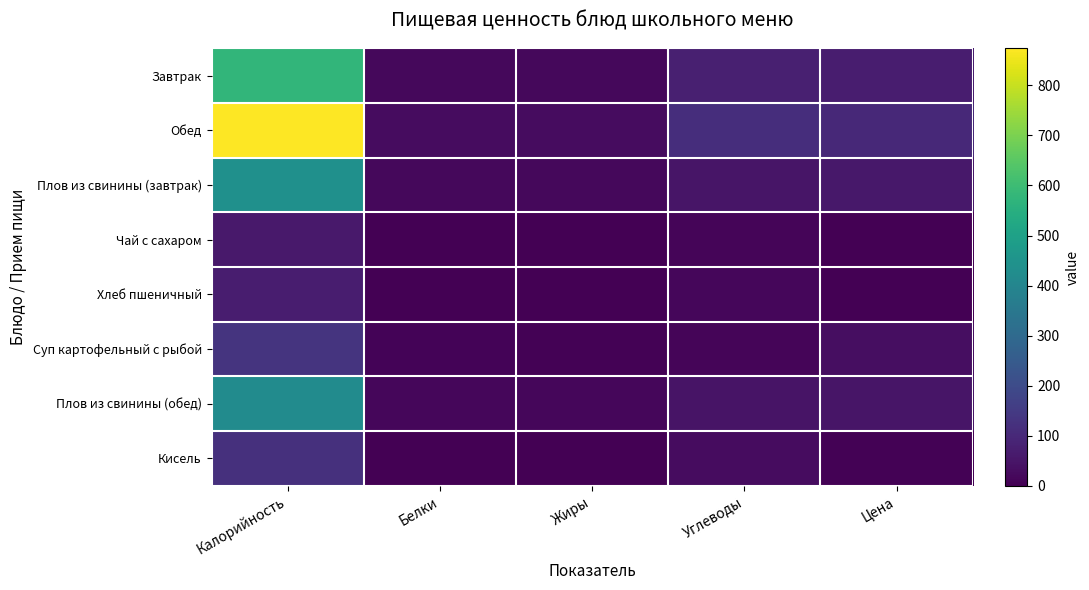

Reading right to left, list all the values displayed in this chart.

Завтрак: Цена=69.2	Углеводы=76.5	Жиры=17.7	Белки=20.2	Калорийность=575.0
Обед: Цена=101.1	Углеводы=115.5	Жиры=29.5	Белки=30.4	Калорийность=874.2
Плов из свинины (завтрак): Цена=57.6	Углеводы=47.8	Жиры=17.4	Белки=17.4	Калорийность=438.0
Чай с сахаром: Цена=2.1	Углеводы=13.0	Жиры=0.0	Белки=0.1	Калорийность=60.0
Хлеб пшеничный: Цена=1.6	Углеводы=14.8	Жиры=0.2	Белки=2.3	Калорийность=70.5
Суп картофельный с рыбой: Цена=32.3	Углеводы=12.8	Жиры=5.6	Белки=7.2	Калорийность=132.8
Плов из свинины (обед): Цена=48.6	Углеводы=45.9	Жиры=16.7	Белки=16.7	Калорийность=420.5
Кисель: Цена=6.5	Углеводы=29.0	Жиры=0.0	Белки=1.4	Калорийность=122.0